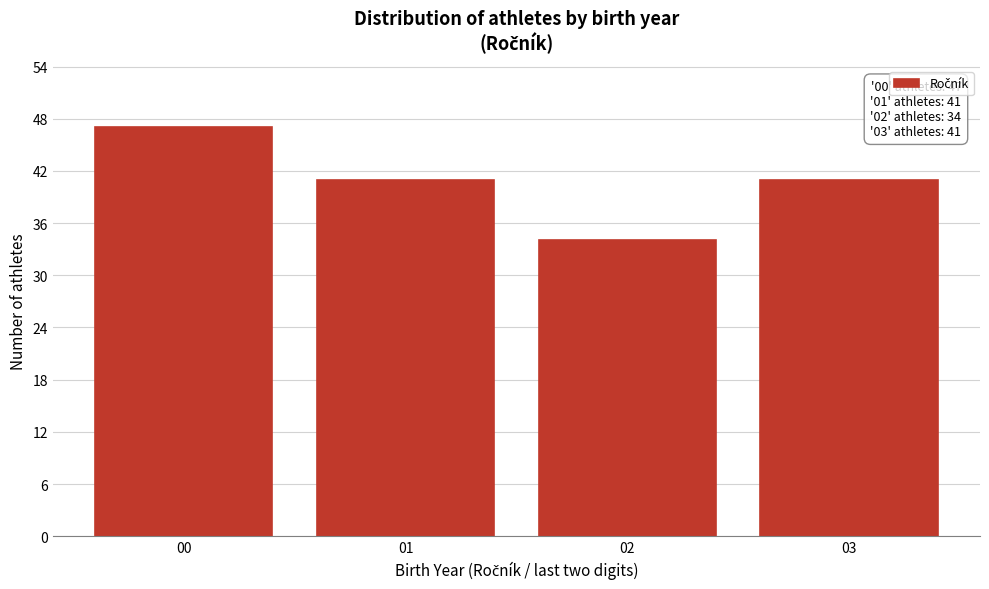

Reading right to left, what are all the values shown in this chart?

03=41	02=34	01=41	00=47